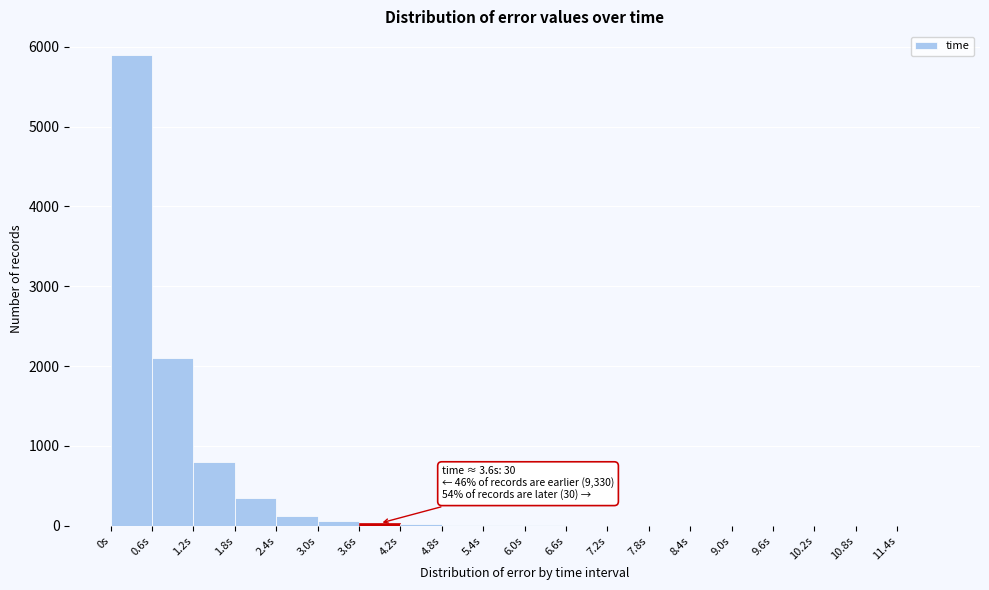

Over which range of the x-axis is the bar tallest?

0.0 to 0.6